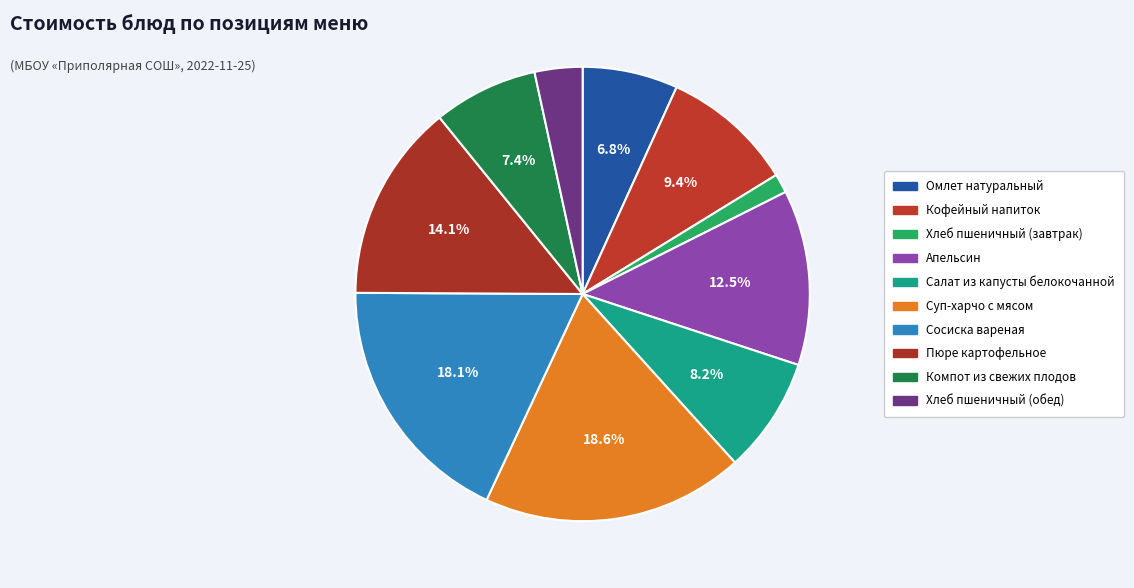

To the nearest percent, what portion does Хлеб пшеничный (завтрак) represent?

1%